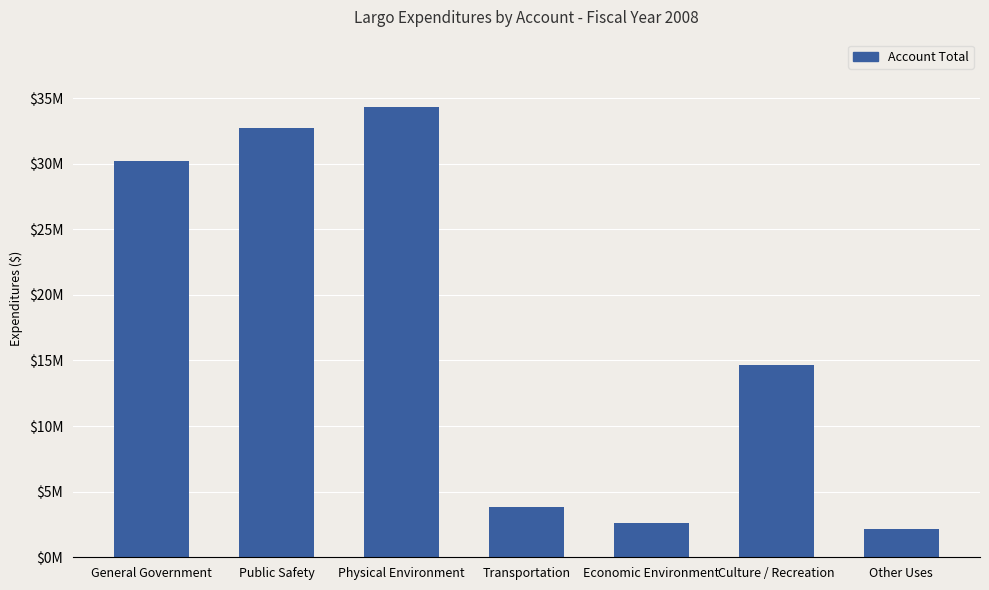

The value at General Government is 30176930. True or false?

True